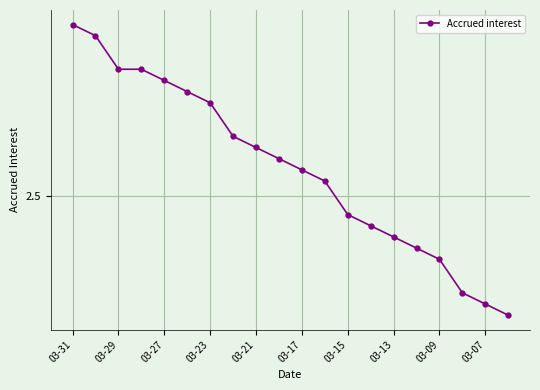

Count the values in the range 2 to 3.

20